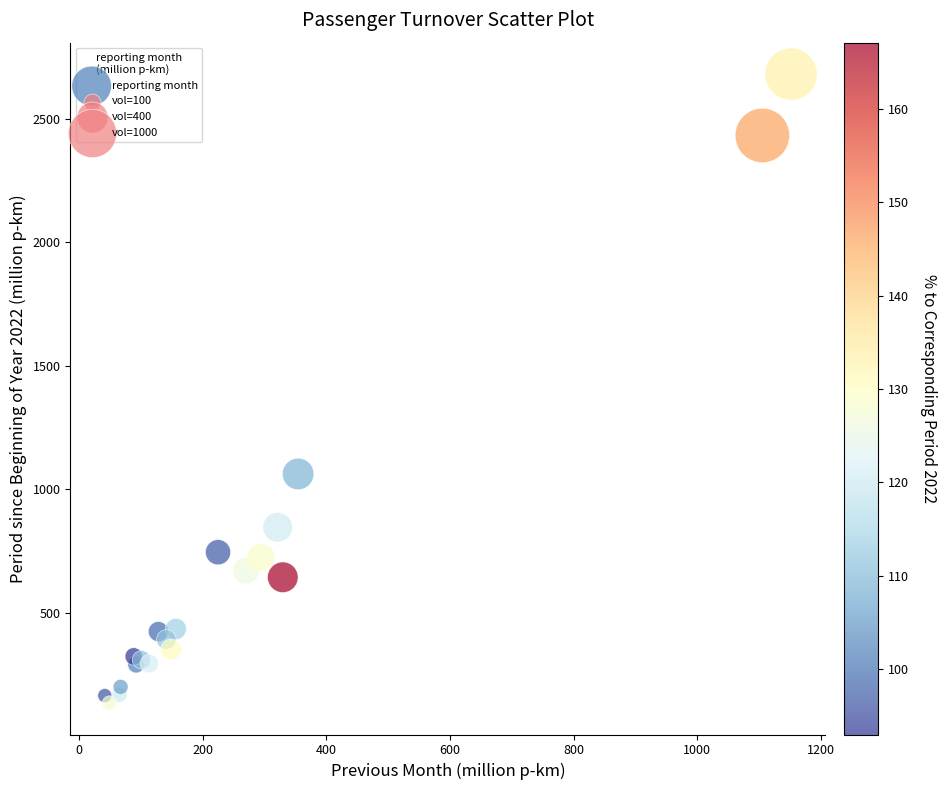

What Y value in the scatter plot is closest to 1406?

1061.1